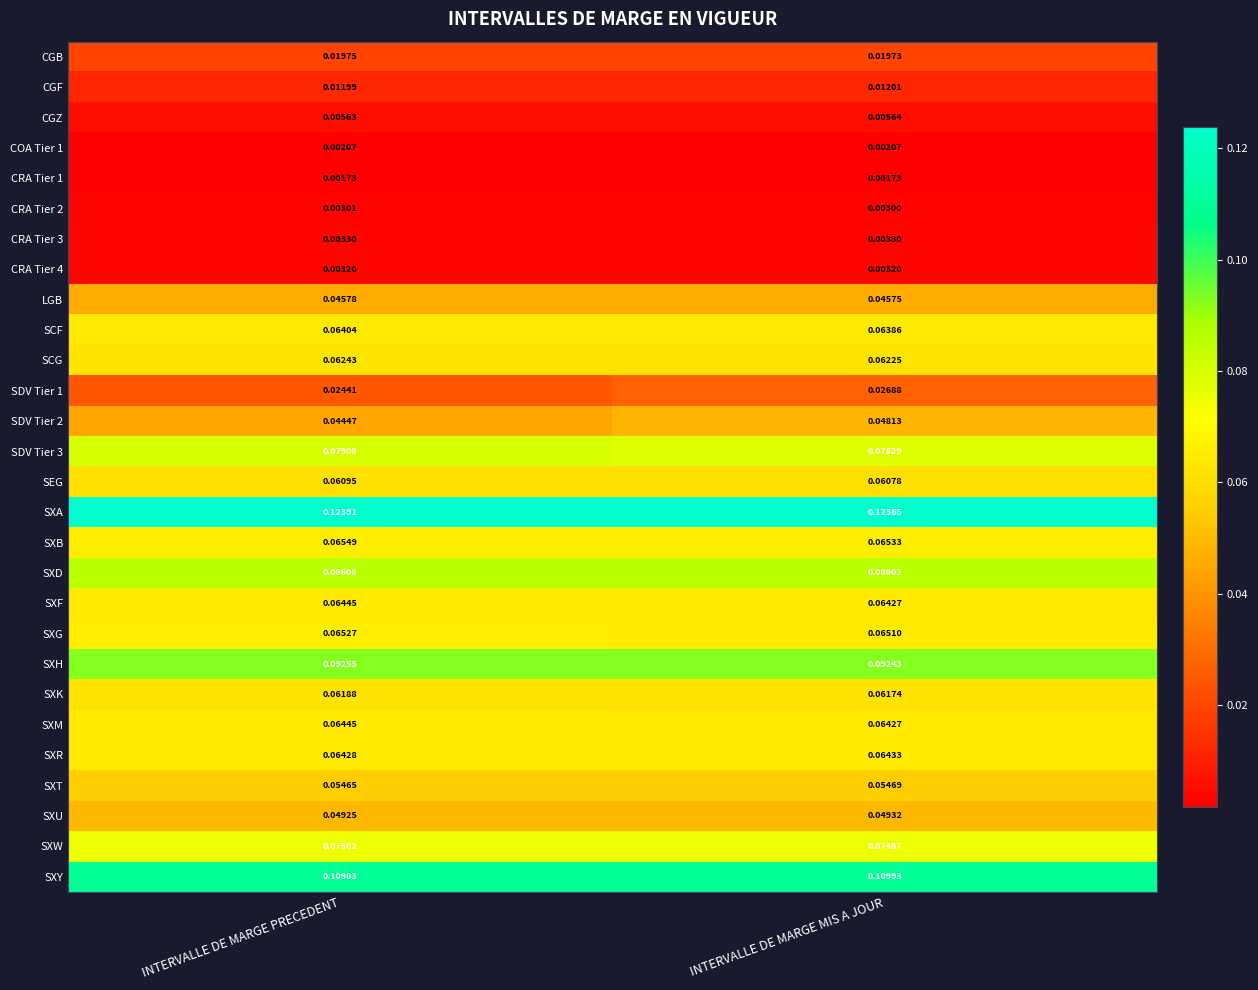

Where is SEG nearest to the value 0?

INTERVALLE DE MARGE MIS A JOUR